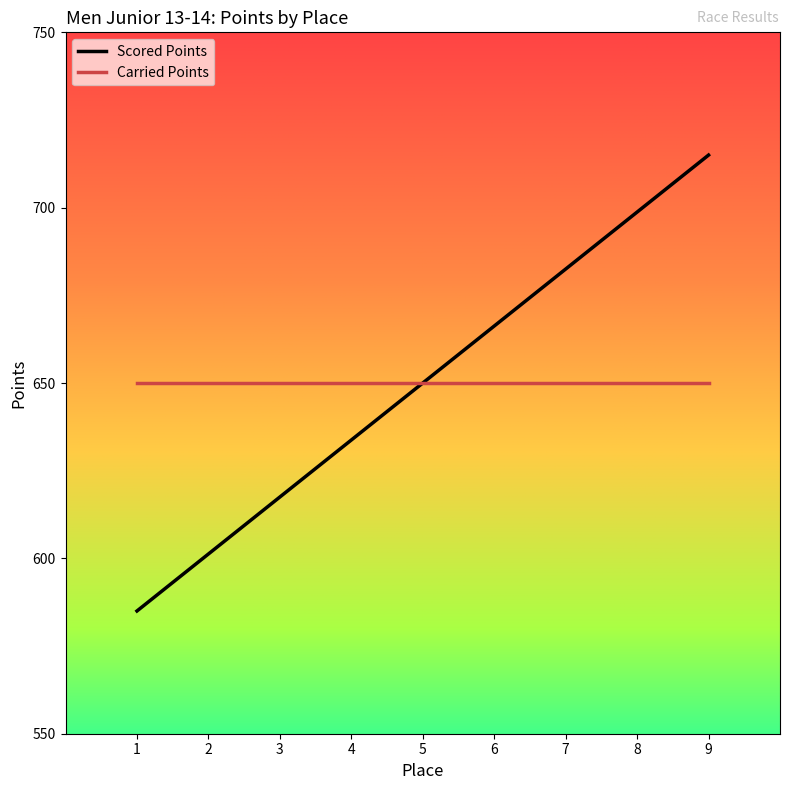

At which category is the sum across all series the highest?

9